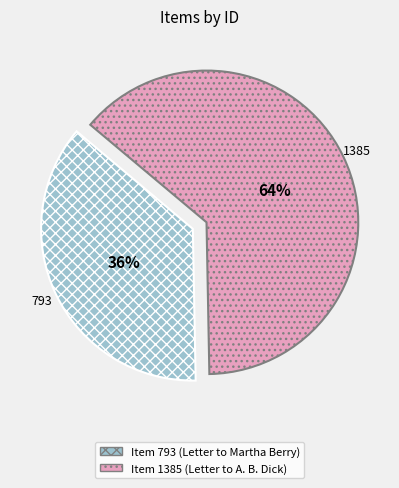

Is there any slice that represents more than half of the pie?

Yes